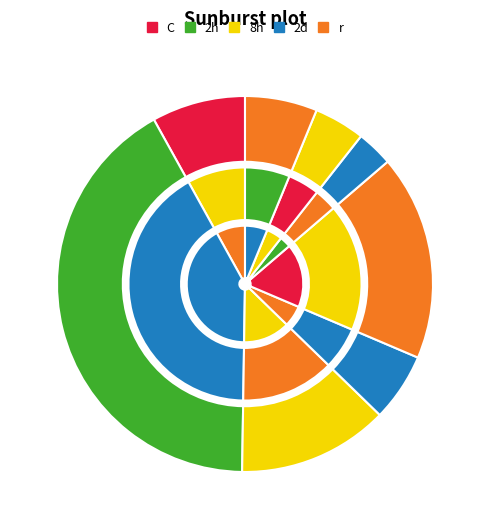

Is it true that Kota Bekasi is 16% of the pie?

False